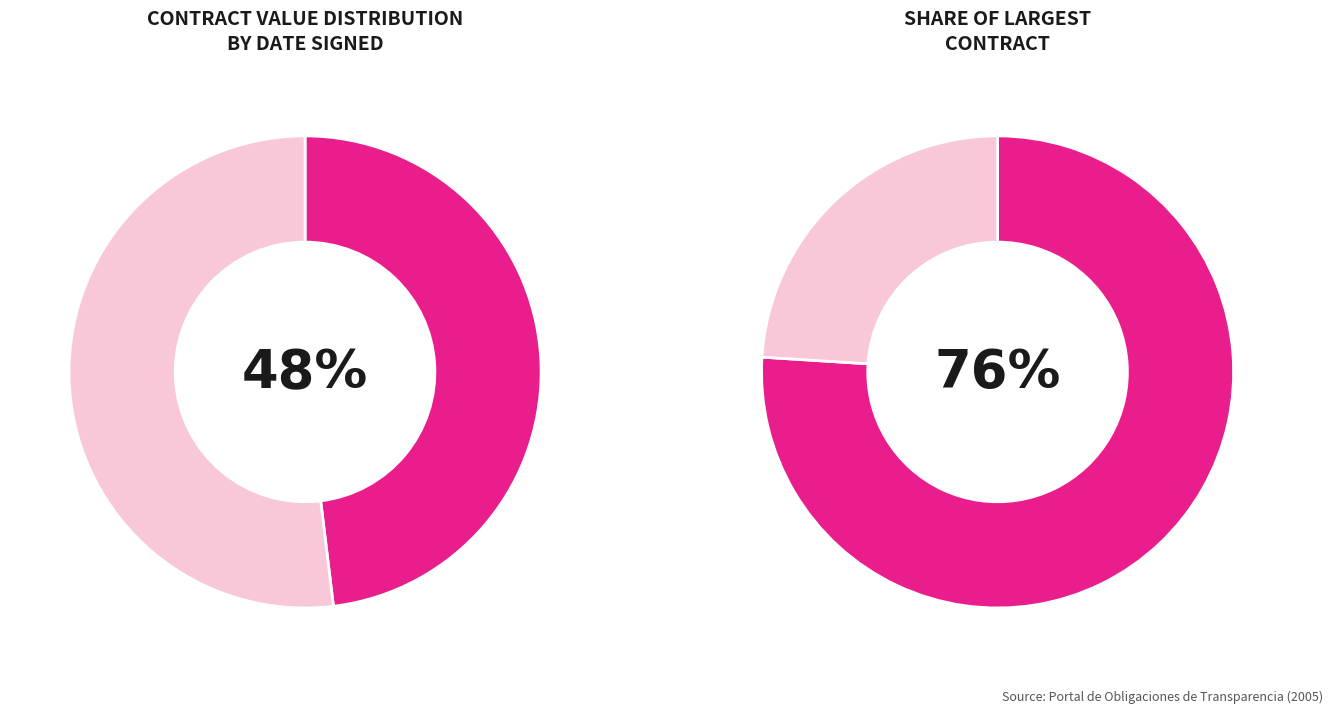

Count the number of slices in the pie.

4